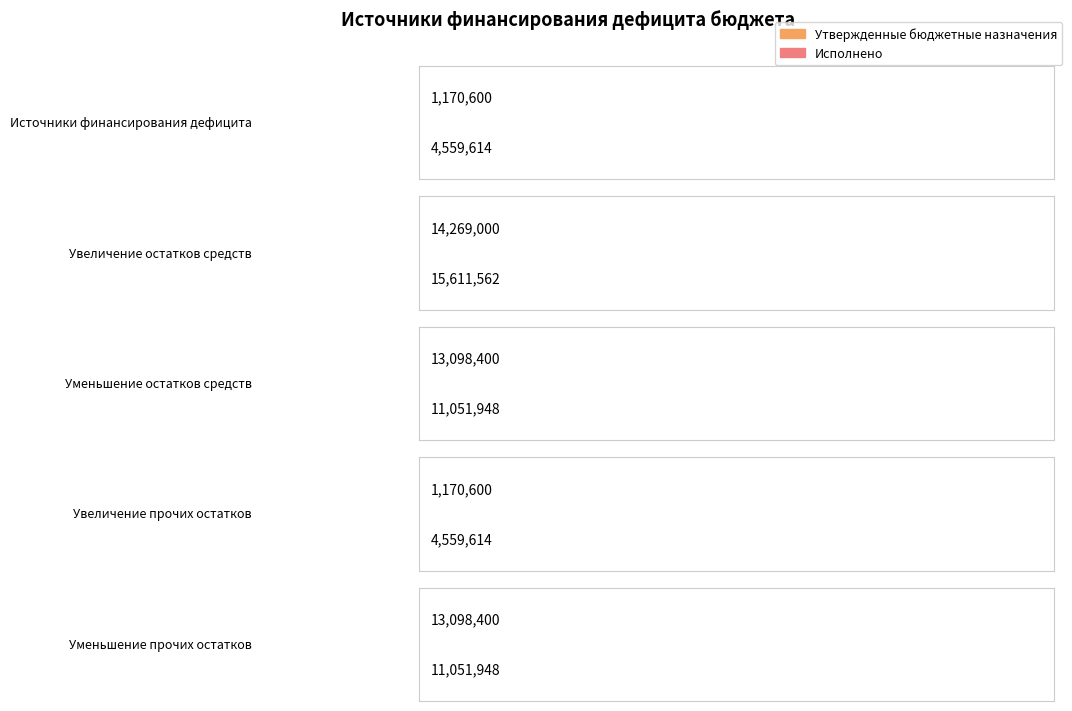

What is the label of the 4th bar from the left?

Увеличение прочих остатков